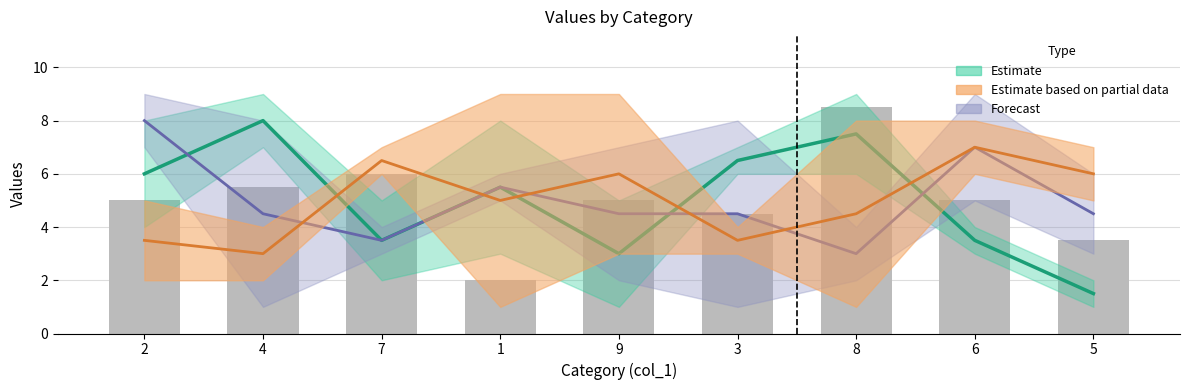

How many data points in col_2 are above 5?

4